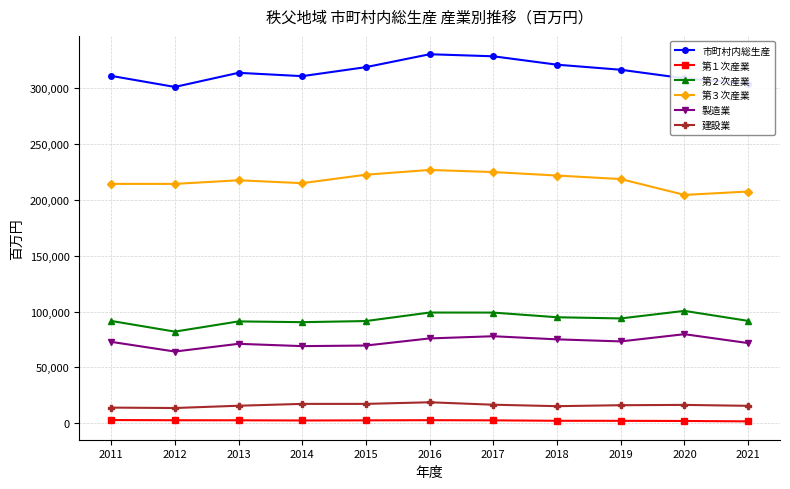

What are all the series names shown in the legend?

市町村内総生産, 第１次産業, 第２次産業, 第３次産業, 製造業, 建設業